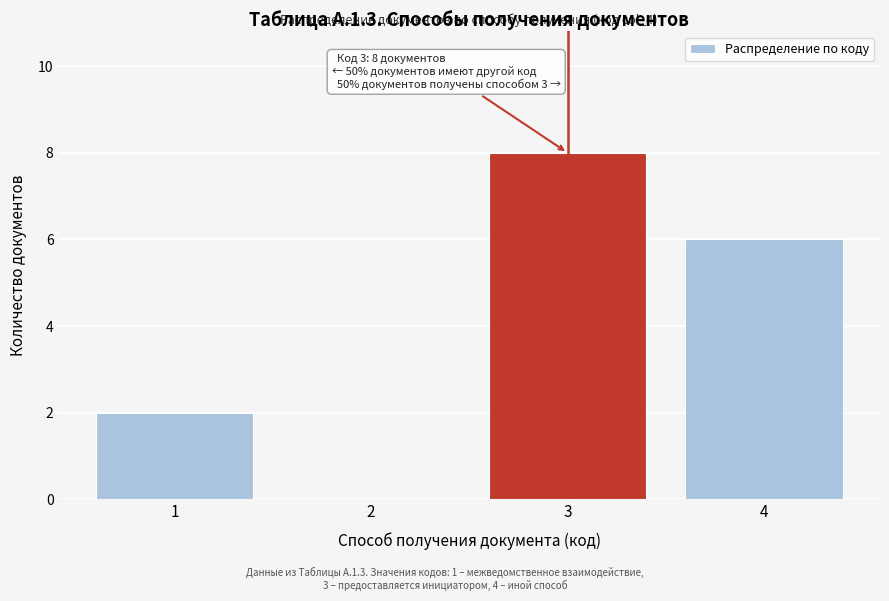

Which range on the x-axis has the tallest bar?

2.5 to 3.5